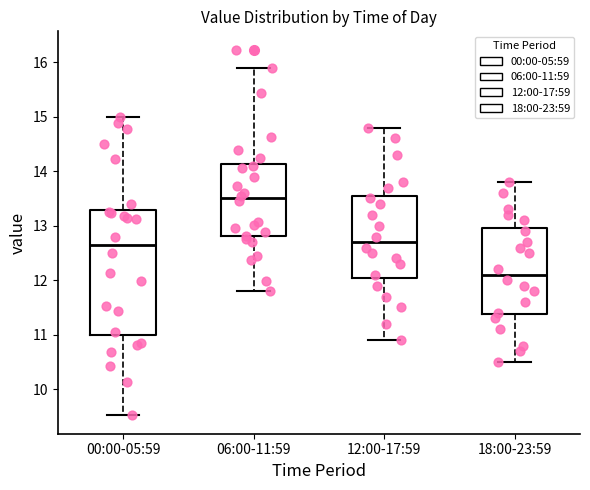

Which box is the tallest, from its lower edge to its upper edge?

00:00-05:59